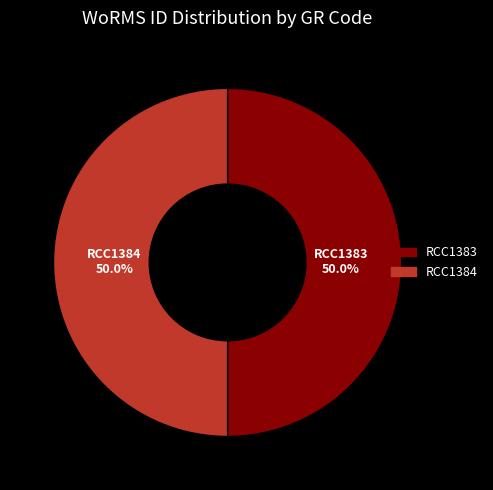

To the nearest percent, what portion does RCC1384 represent?

50%